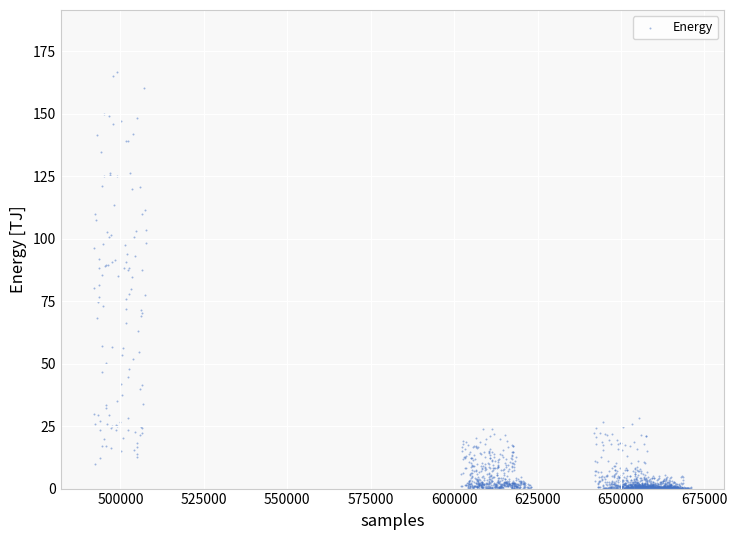

What is the range of Y values (max minus min)?

166.5